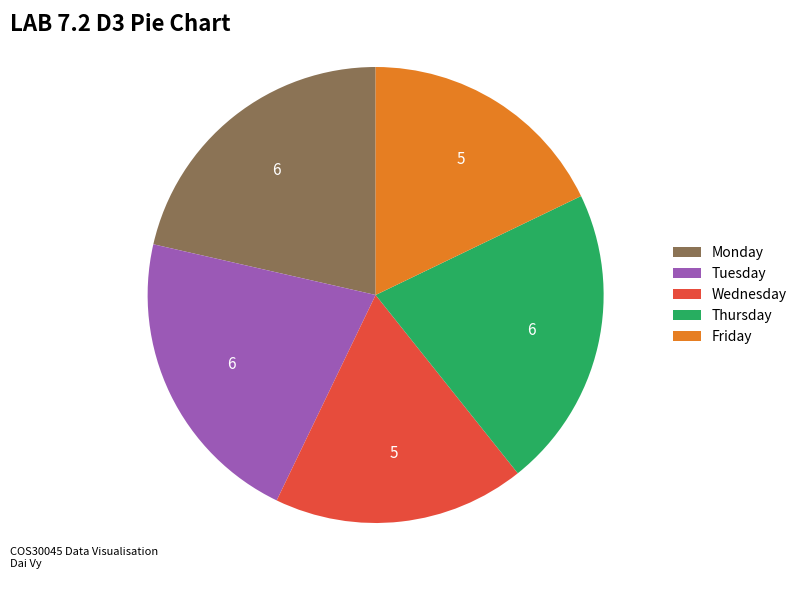

Combined, do Wednesday and Friday account for over 50%?

No